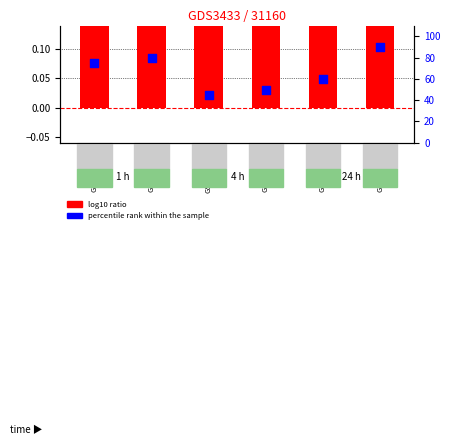

What are all the series names shown in the legend?

log10 ratio, percentile rank within the sample